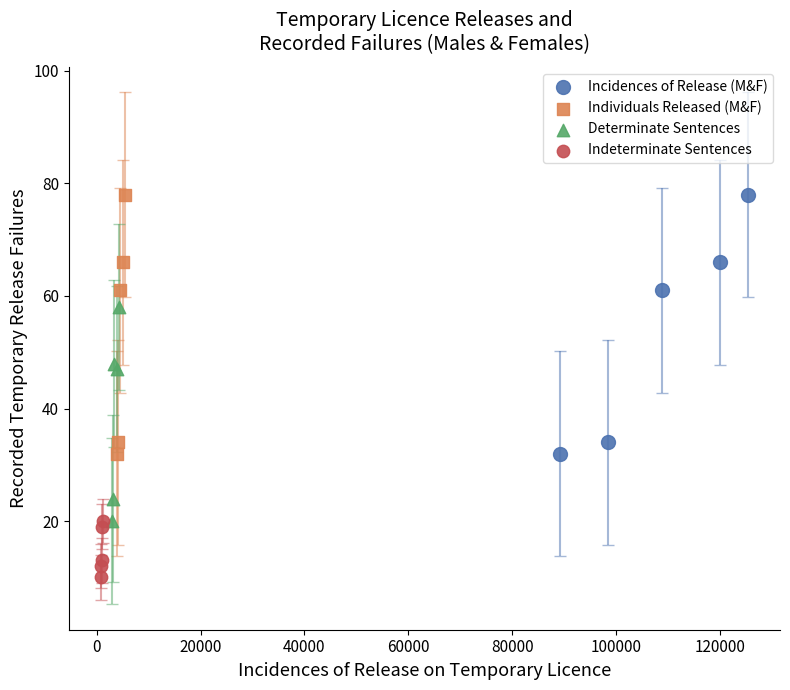

Which series contains the lowest Y value?

Indeterminate Sentences